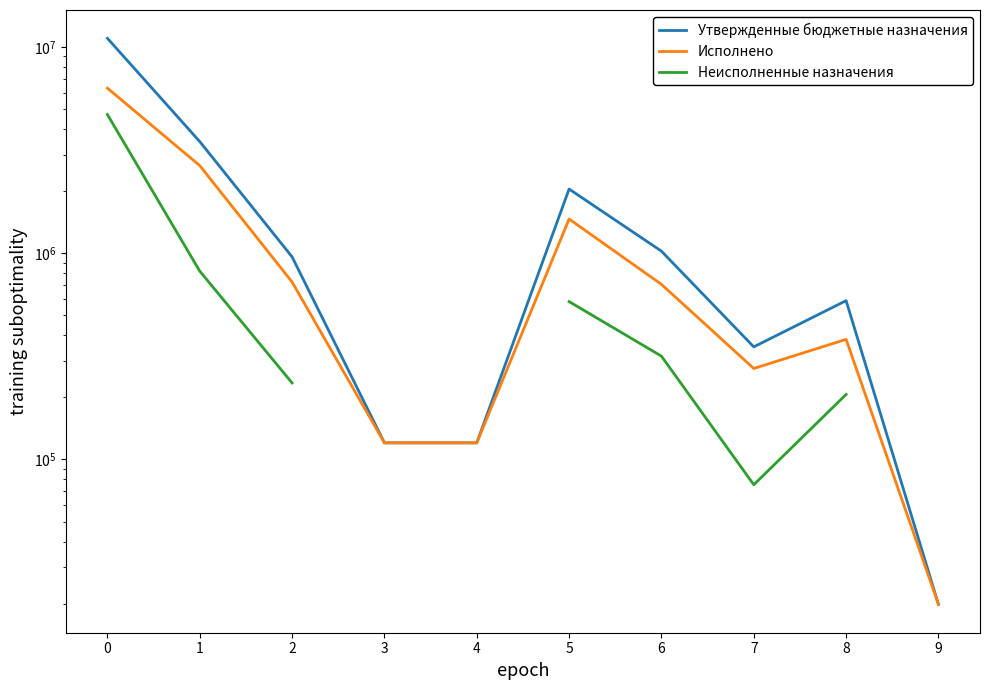

Read the Утвержденные бюджетные назначения value at 7.

351449.0